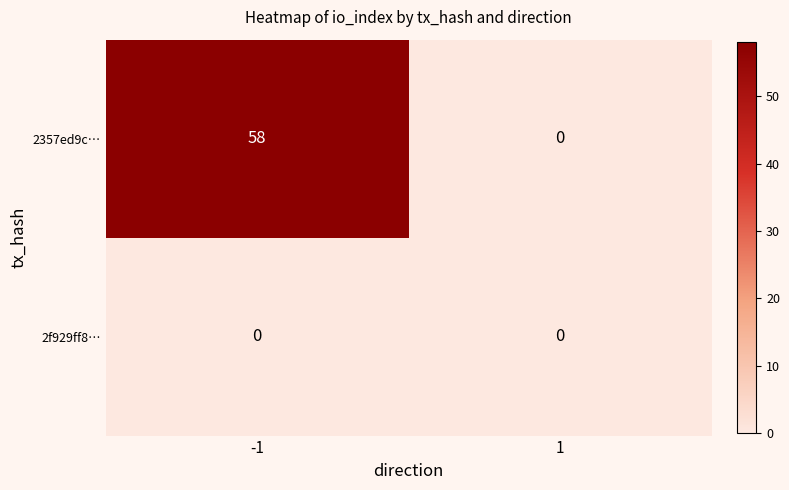

Reading left to right, list all the values displayed in this chart.

2357ed9c…: 58	0
2f929ff8…: 0	0